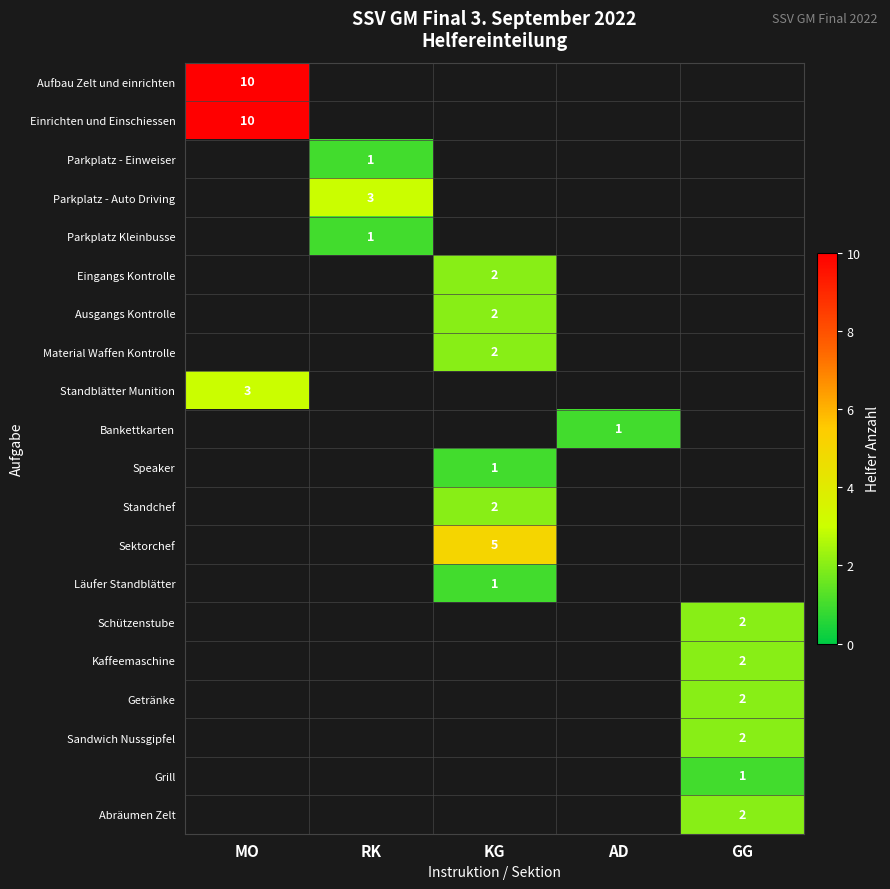

The value of Standblätter Munition at MO is 3. True or false?

True